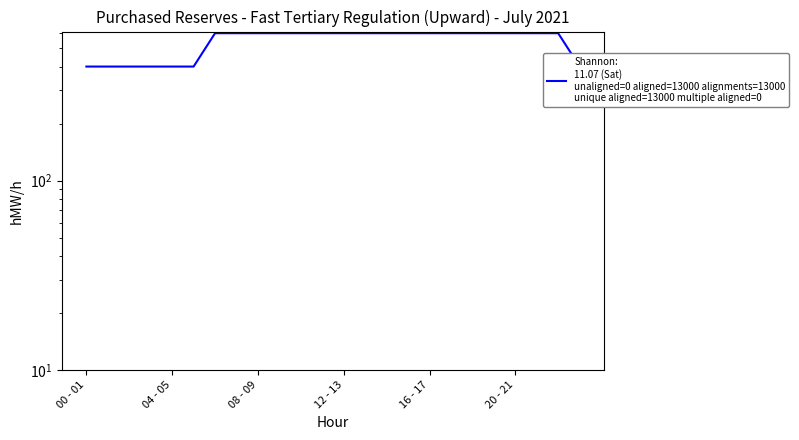

What is the ratio of the value at 12 - 13 to the value at 13 - 14?

1.0